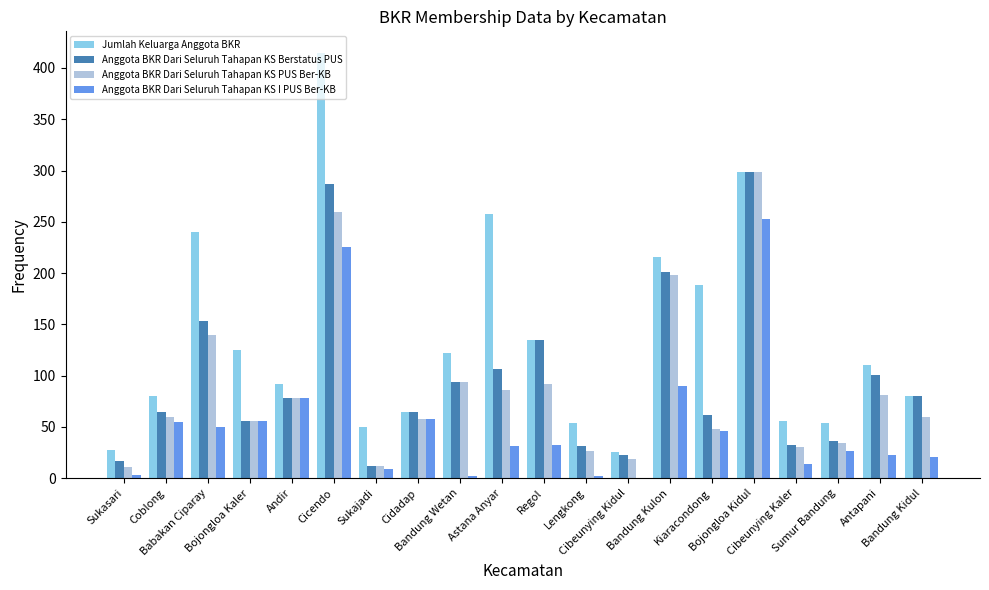

How many data points does each series have?

20